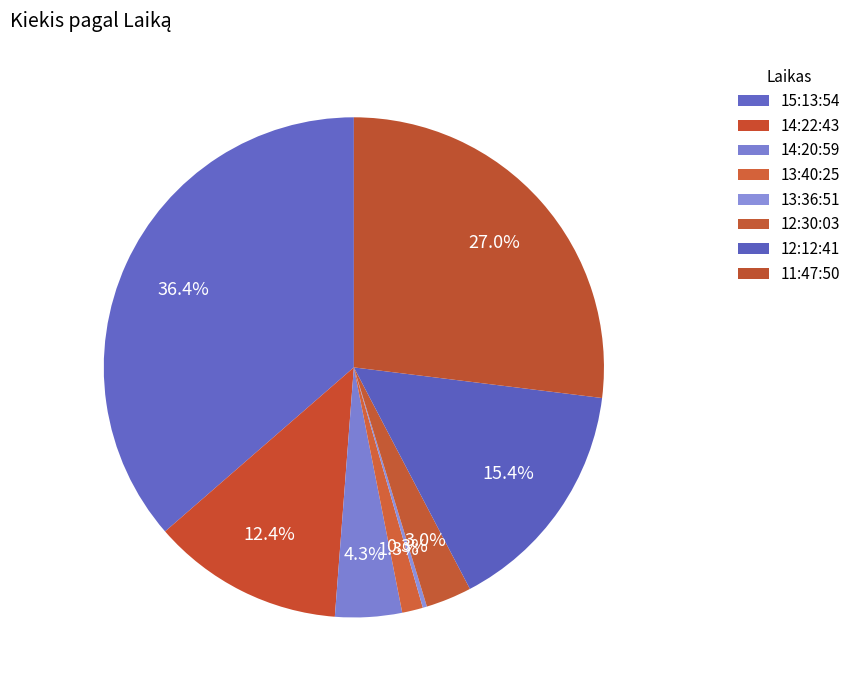

What percentage is the 12:12:41 slice, to the nearest percent?

15%